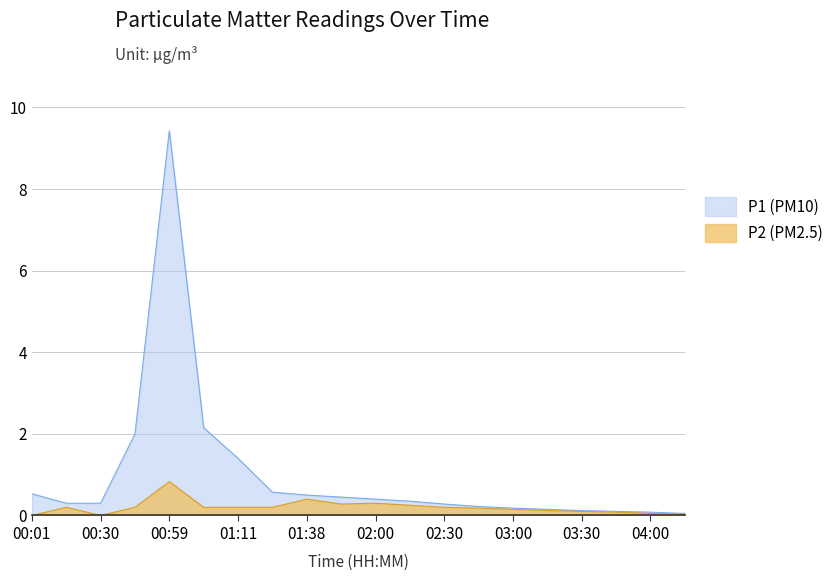

At which category does P1 reach its first local peak?

00:59